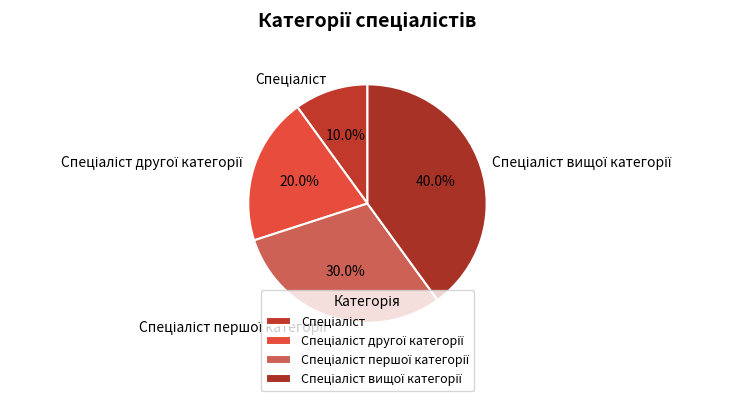

Is there any slice that represents more than half of the pie?

No